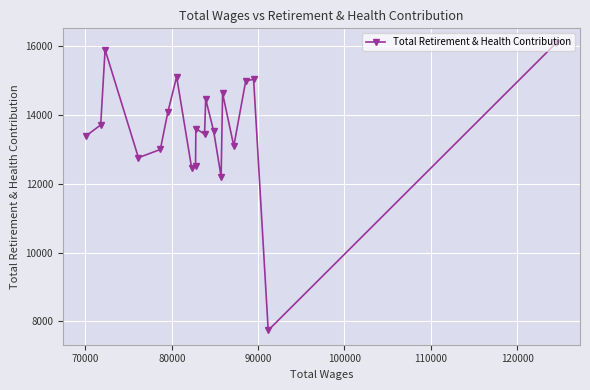

What is the greatest value displayed?

16095